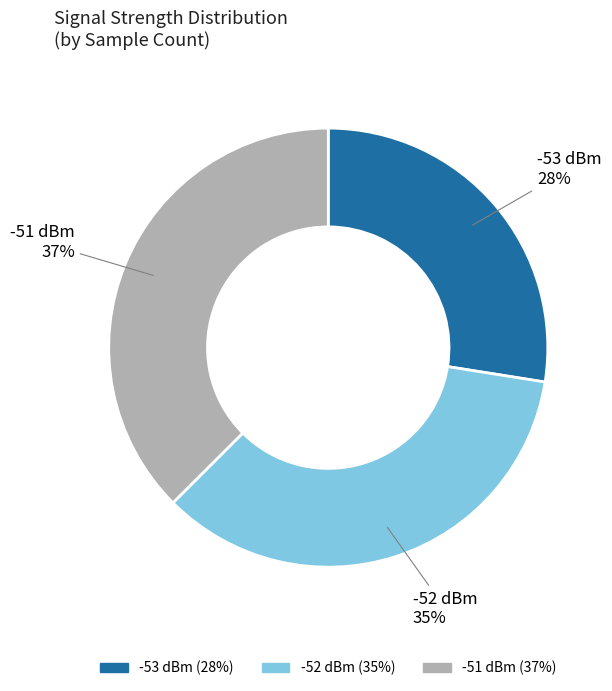

Is there any slice that represents more than half of the pie?

No